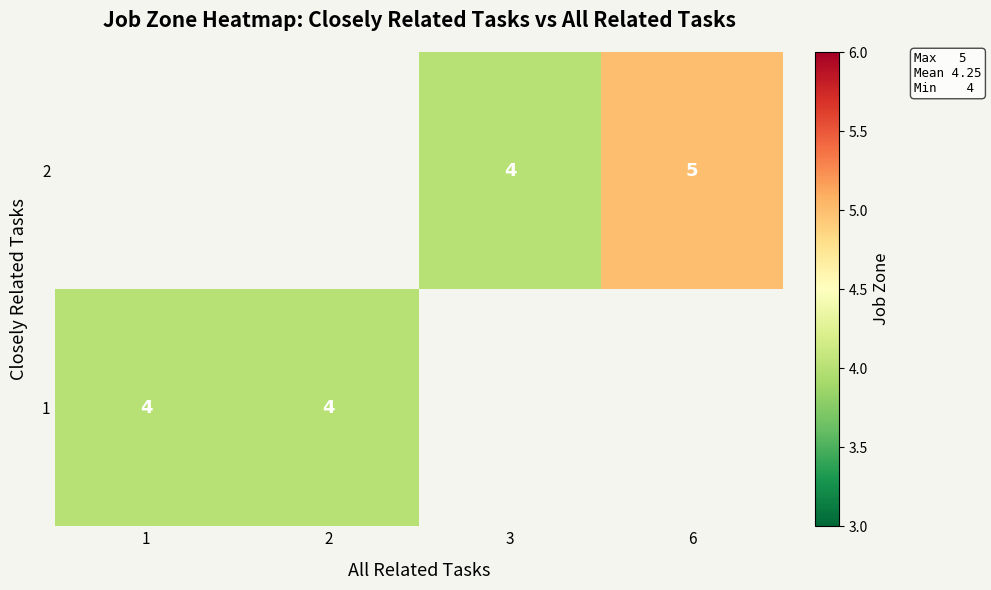

The value of 2 at 3 is 2. True or false?

False